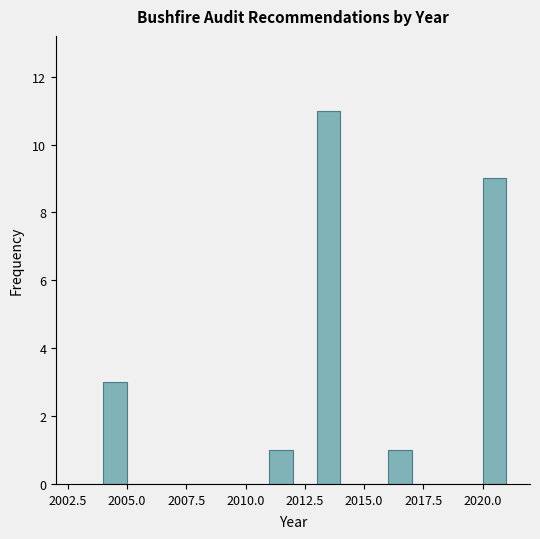

Read against the x-axis, roughly where is the centre of the tallest bar?

2013.5